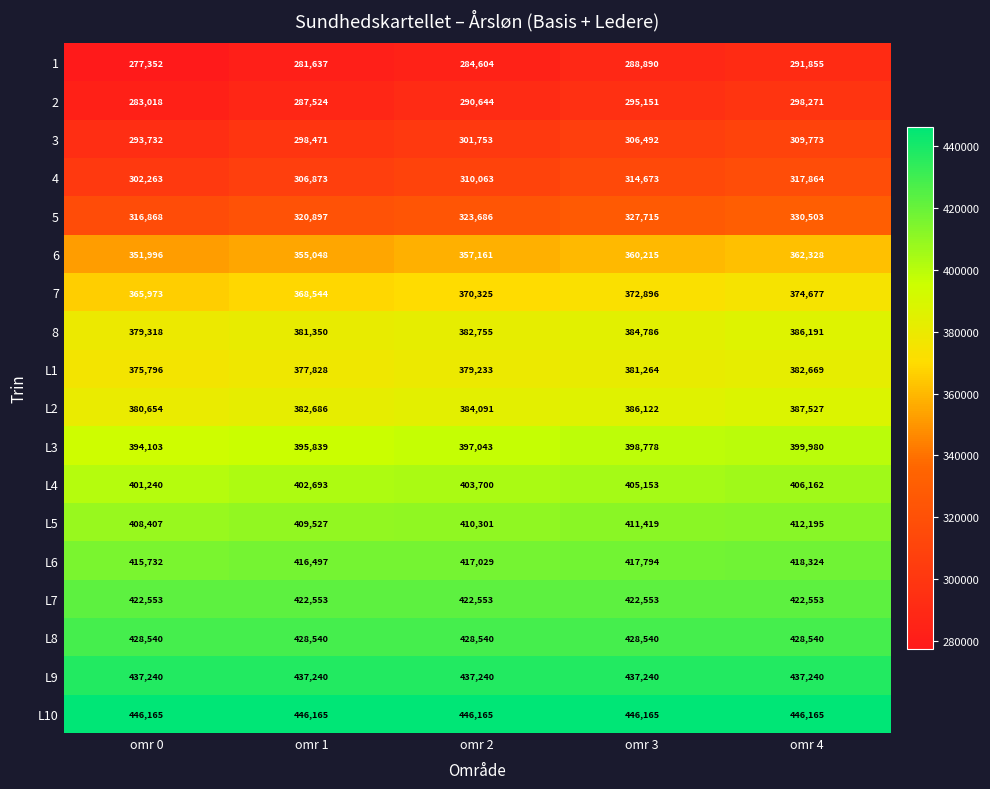

What is the total value across all series at omr 2?

6746886